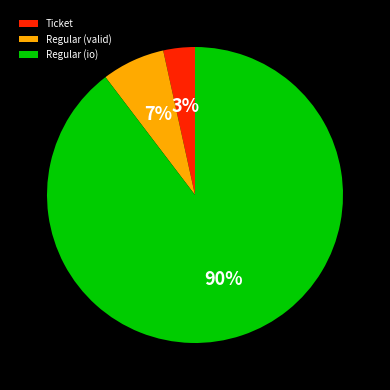

Which slice is the smallest?

Ticket